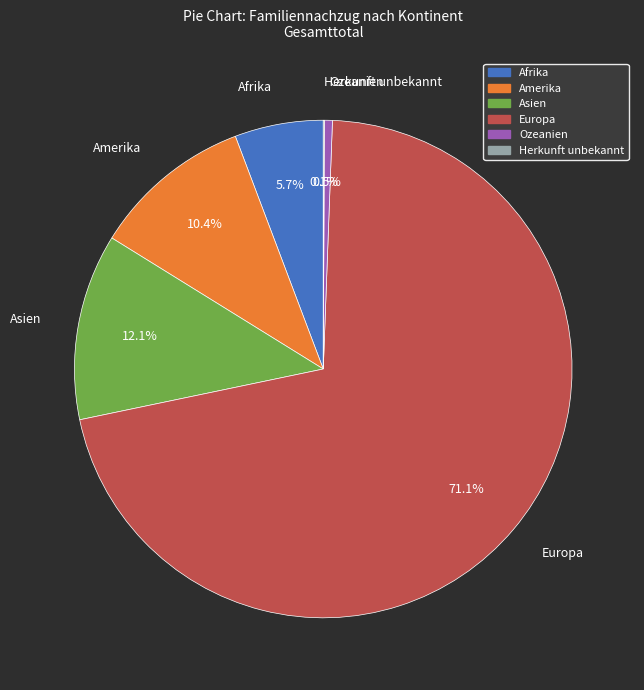

Is the sum of Ozeanien and Afrika greater than half?

No